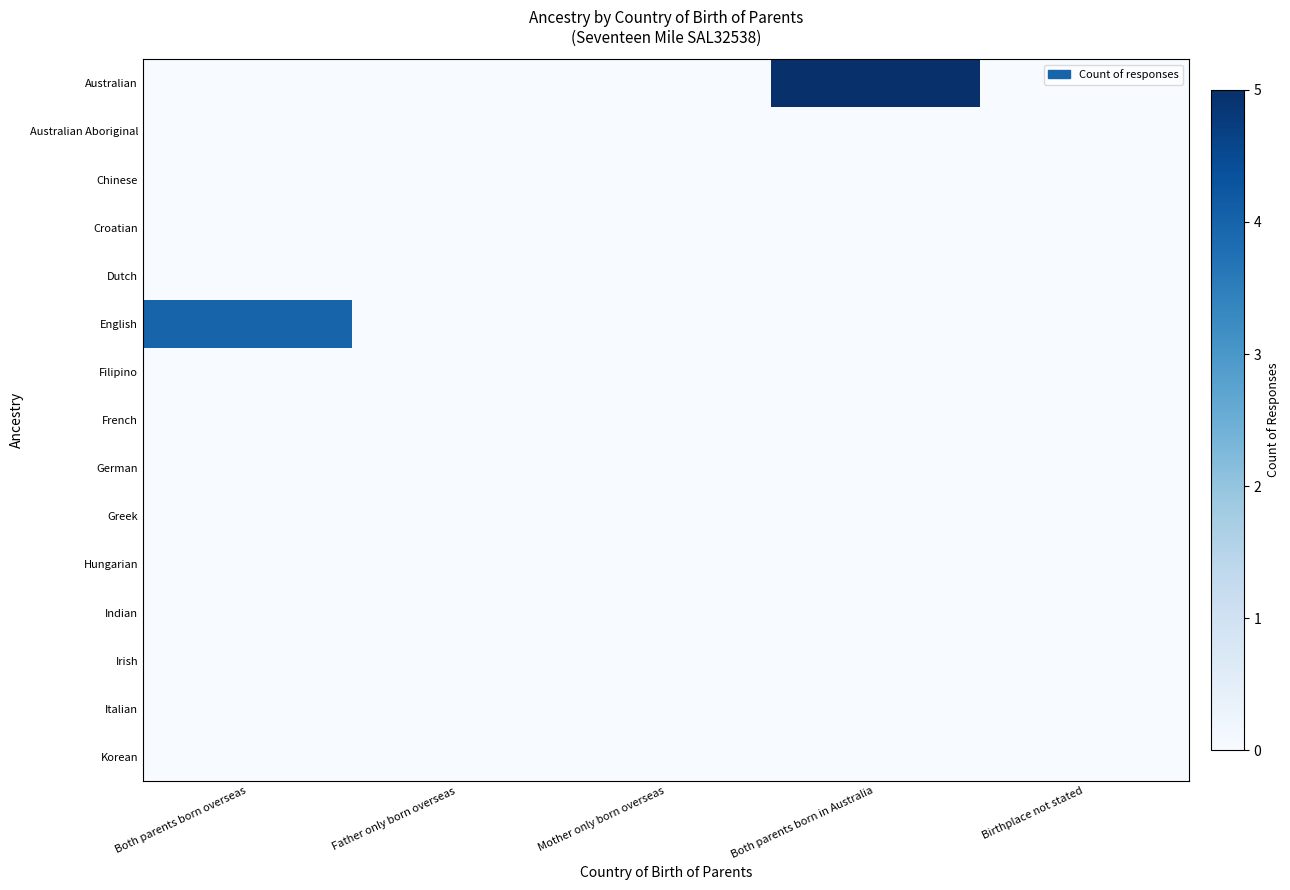

Rank the series by their maximum value, from lowest to highest.

Australian Aboriginal, Chinese, Croatian, Dutch, Filipino, French, German, Greek, Hungarian, Indian, Irish, Italian, Korean, English, Australian